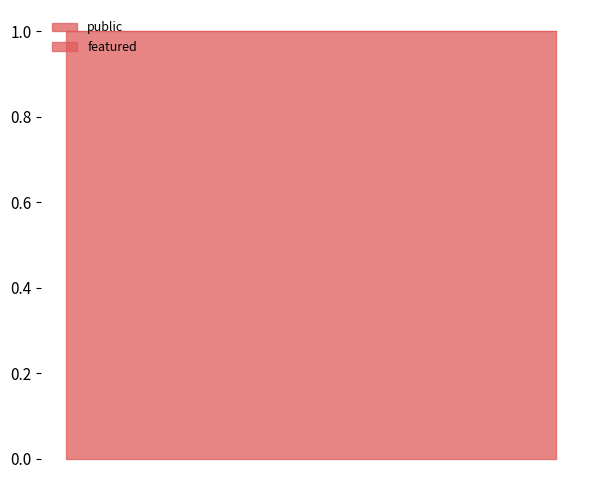

Is it true that public equals 1 at 34161?

True